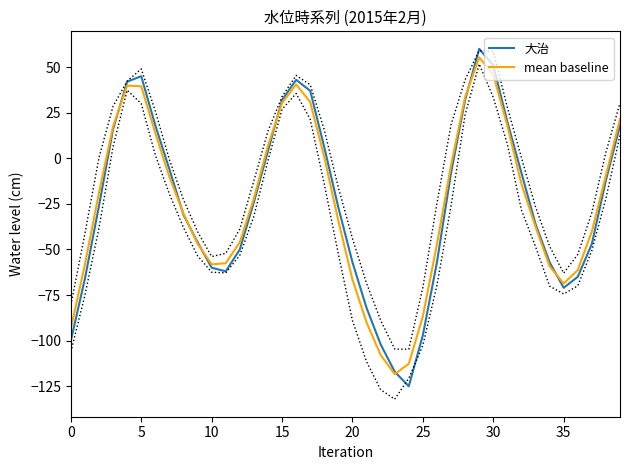

How many interior local peaks does the 大治 series have?

3